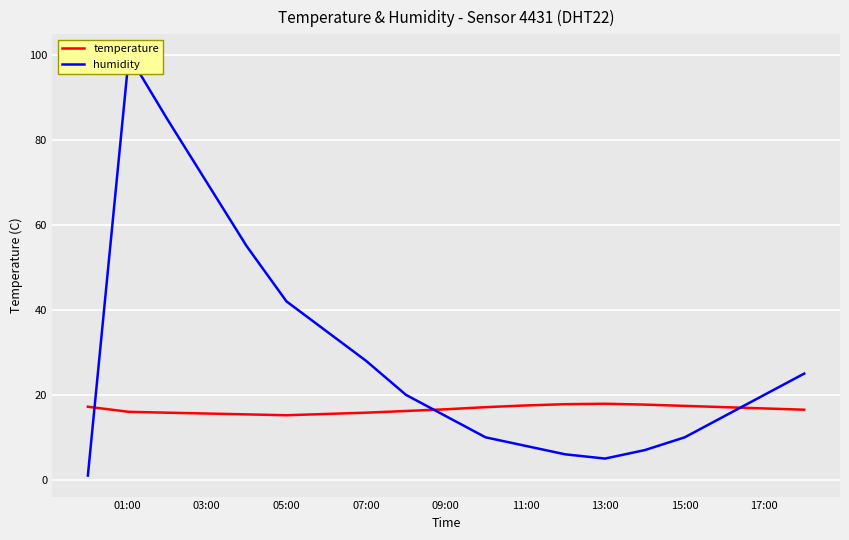

Does the chart display data point markers on the line(s)?

No